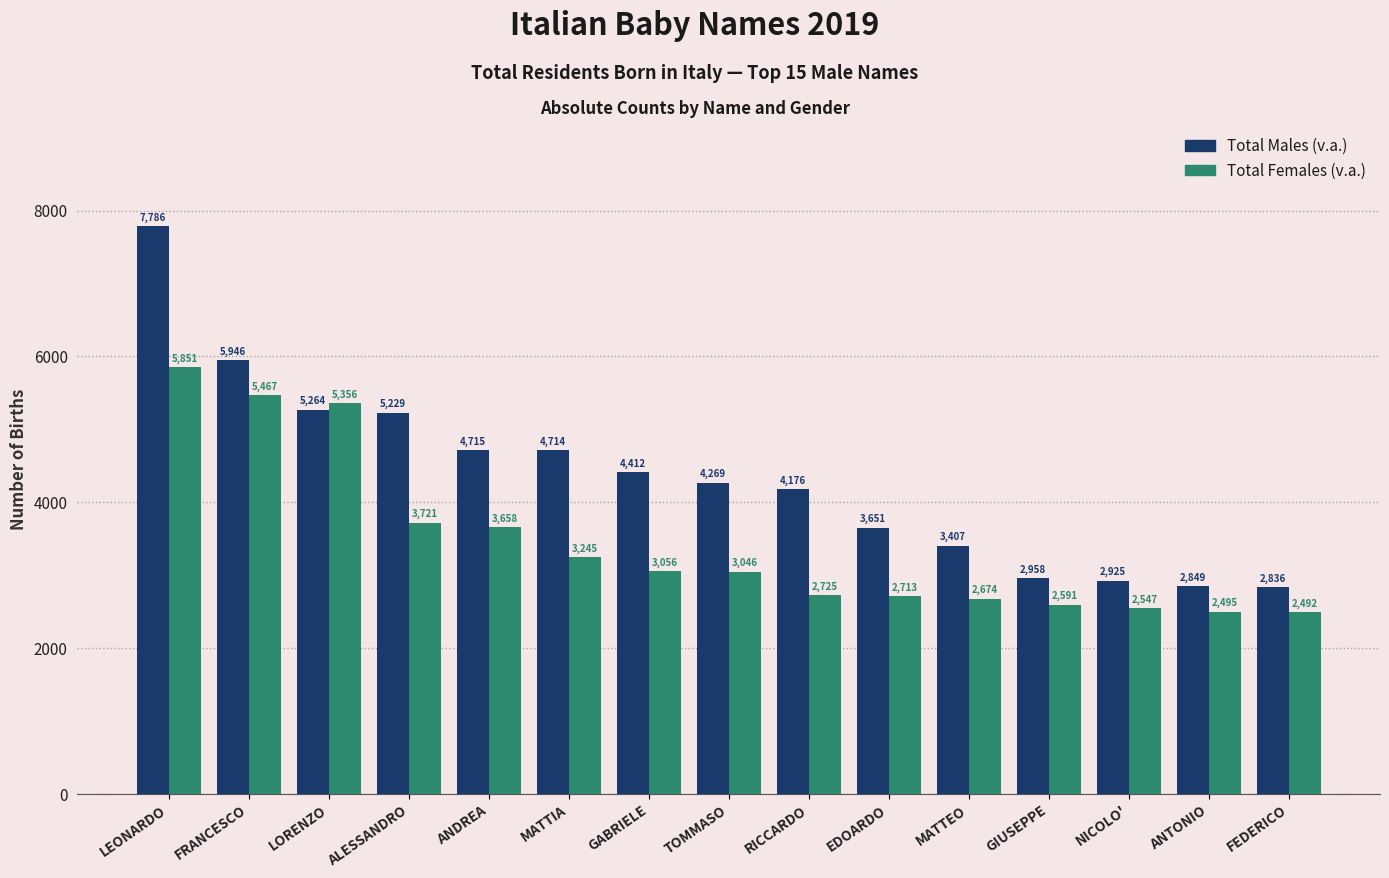

The Total Males (v.a.) series shows 3651 at EDOARDO. True or false?

True